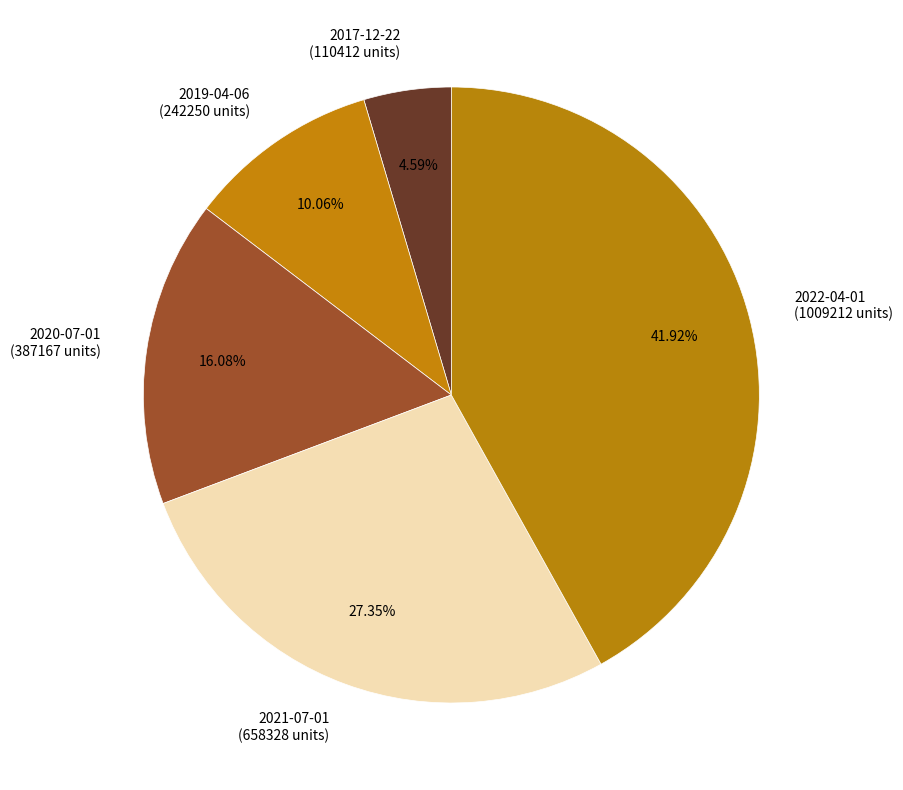

To the nearest percent, what is the average slice percentage?

20%